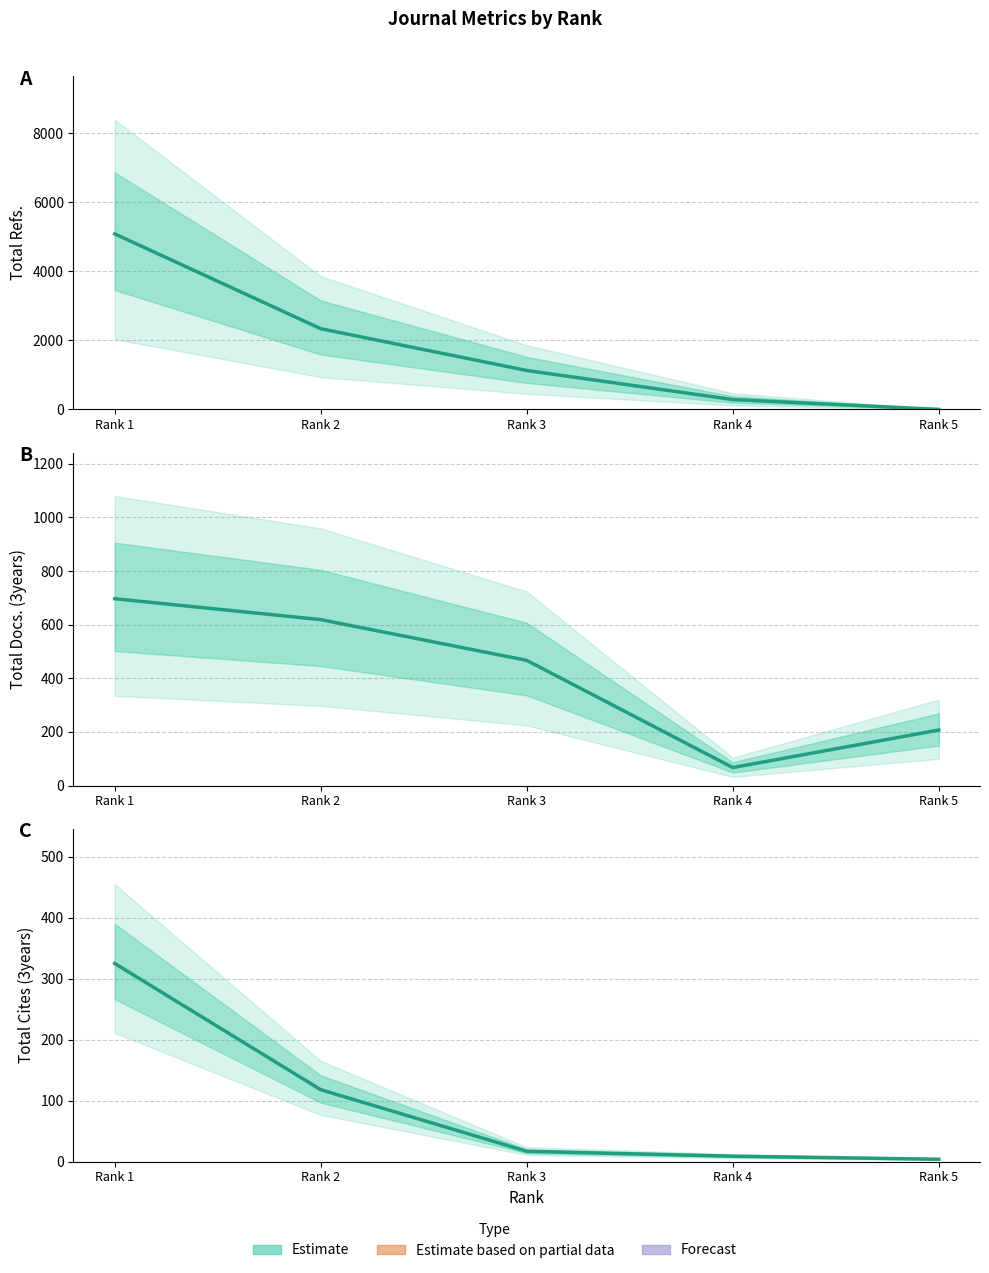

Between Rank 1 and Rank 5, which is larger?

Rank 1